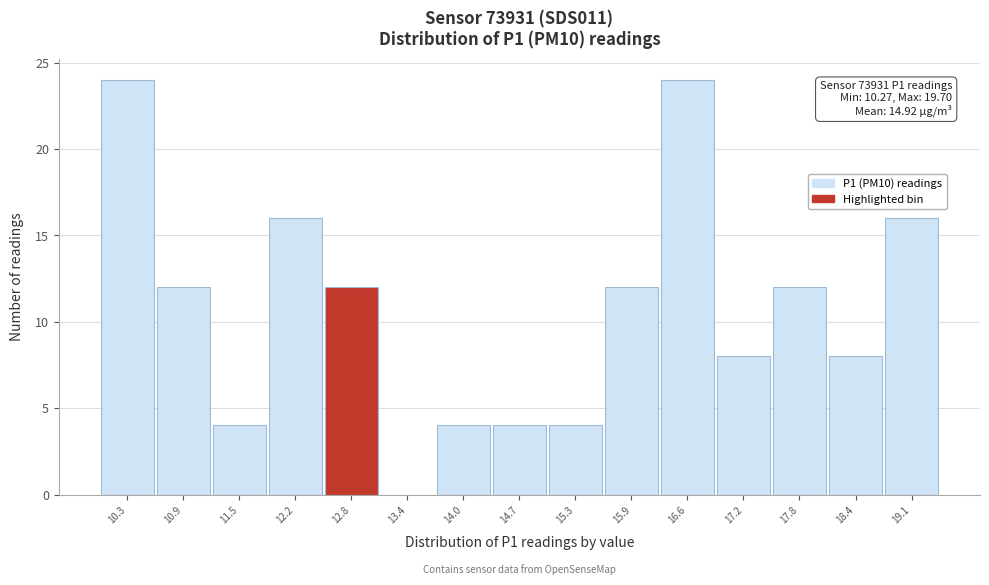

Reading left to right, extract all data points from this chart.

10.3=24	10.9=12	11.5=4	12.2=16	12.8=12	13.4=0	14.0=4	14.7=4	15.3=4	15.9=12	16.6=24	17.2=8	17.8=12	18.4=8	19.1=16